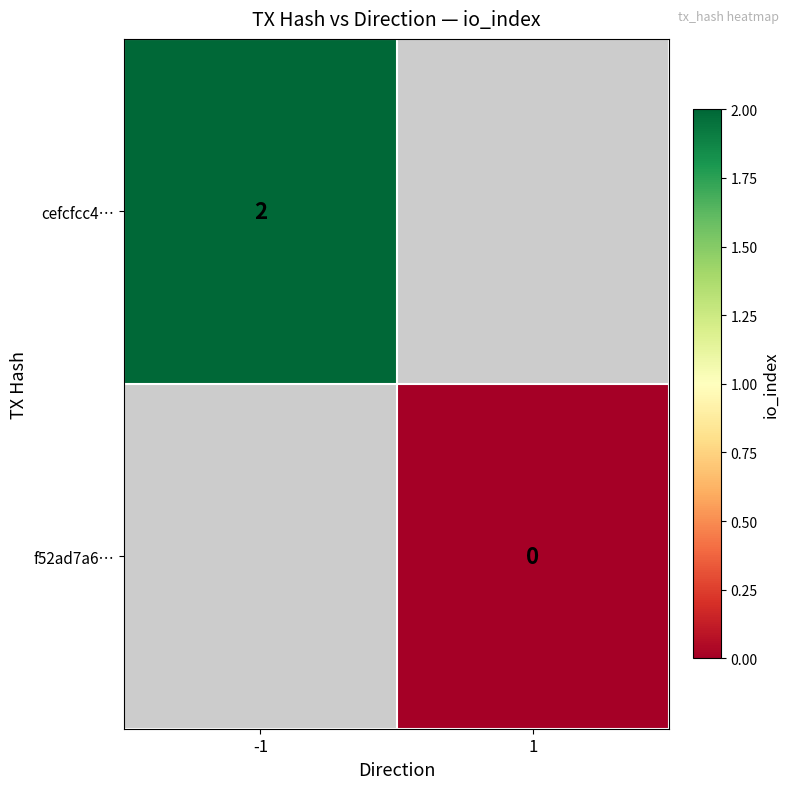

Rank the series by their maximum value, from highest to lowest.

cefcfcc4…, f52ad7a6…